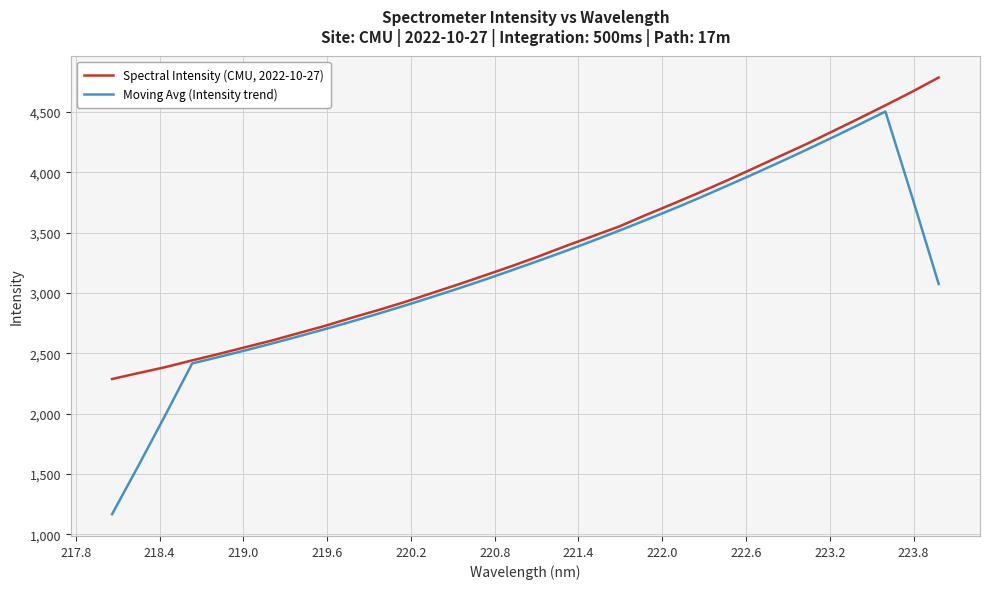

What is the difference between the second highest and second lowest values in the Spectral Intensity (CMU, 2022-10-27) series?

2328.5